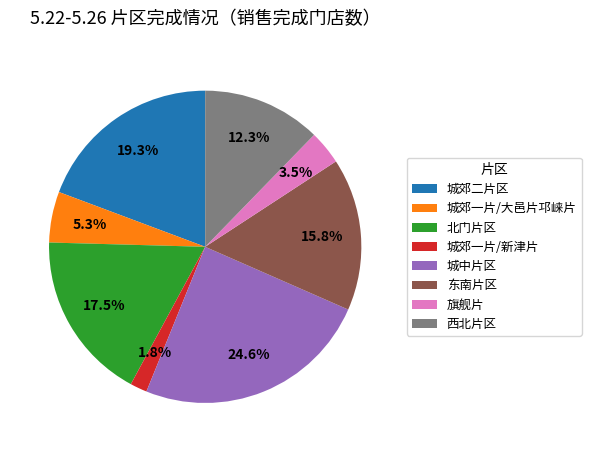

Does 城郊二片区 represent more than half of the total?

No